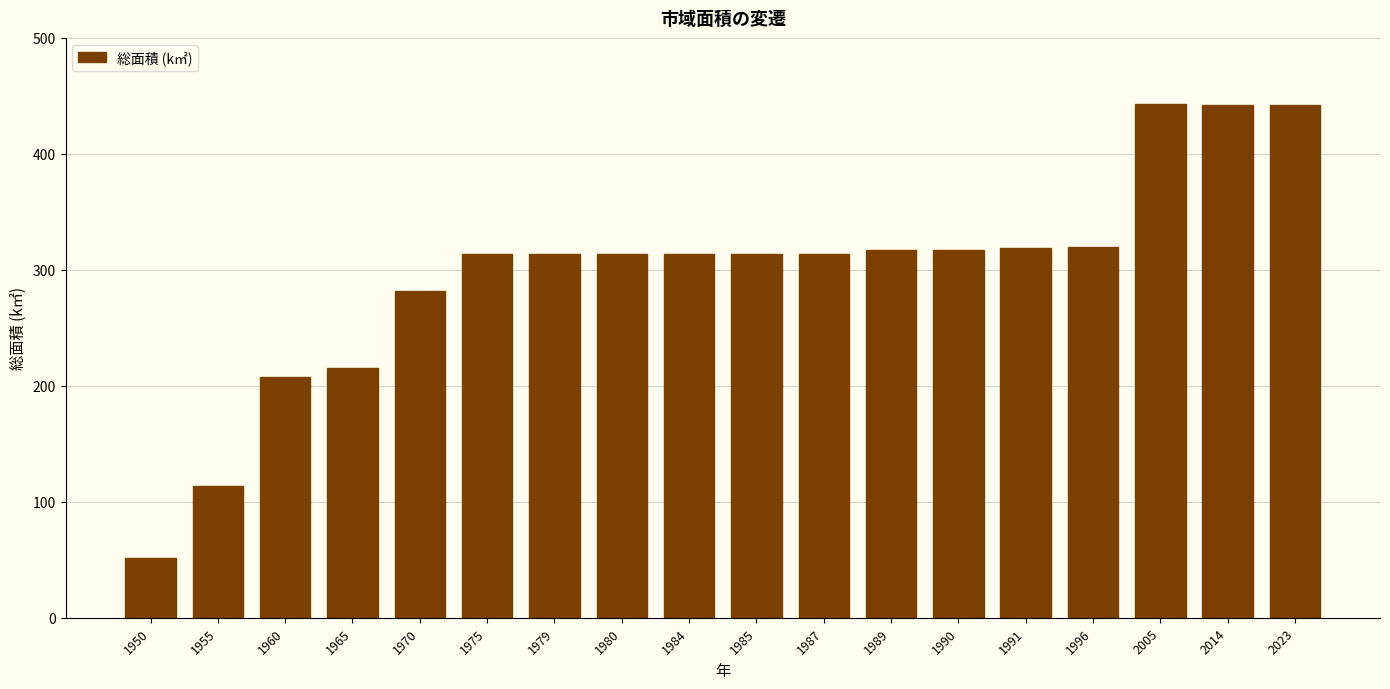

What is the value of the 18th bar from the left?

442.0